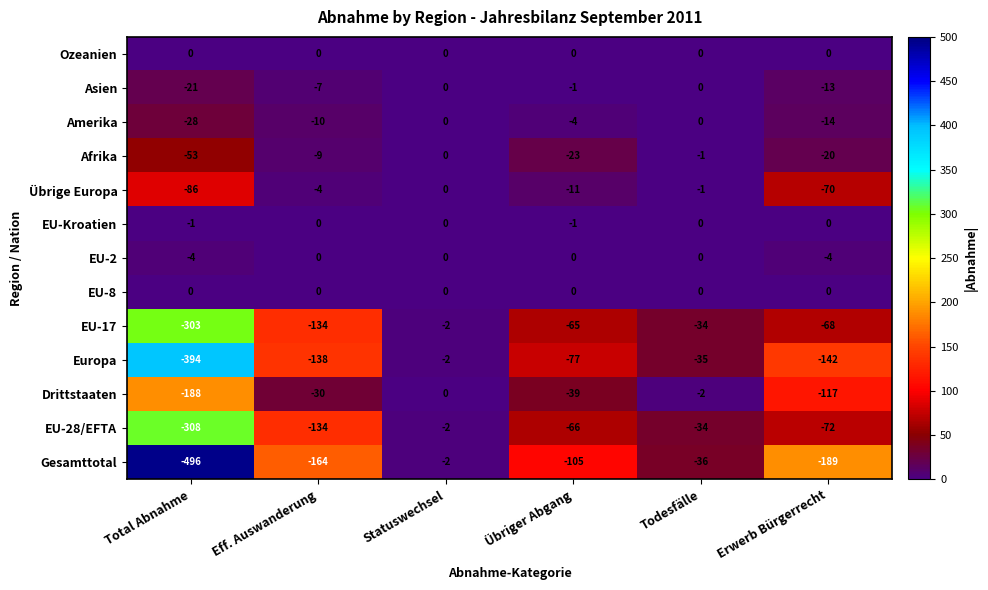

At which label does EU-17 reach its peak?

Statuswechsel